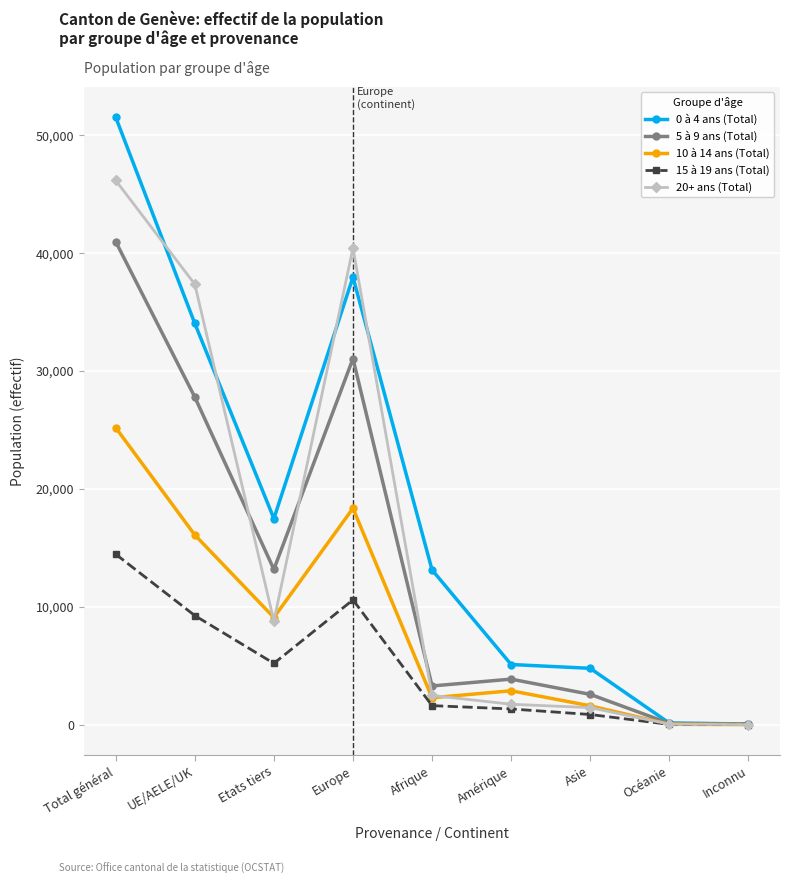

At UE/AELE/UK, list the series in order from smallest to largest.

15 à 19 ans (Total), 10 à 14 ans (Total), 5 à 9 ans (Total), 0 à 4 ans (Total), 20+ ans (Total)